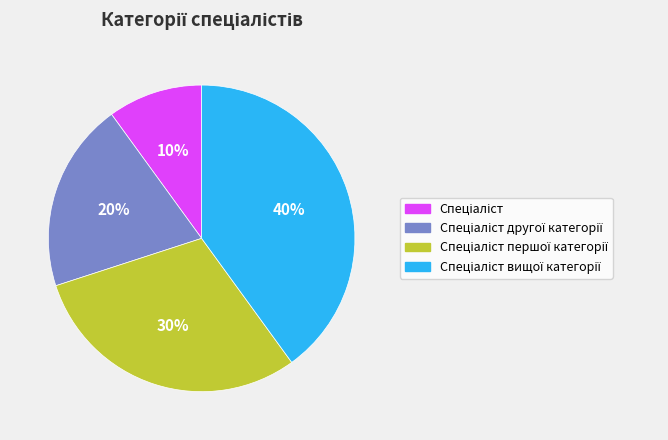

To the nearest percent, what is the average slice percentage?

25%